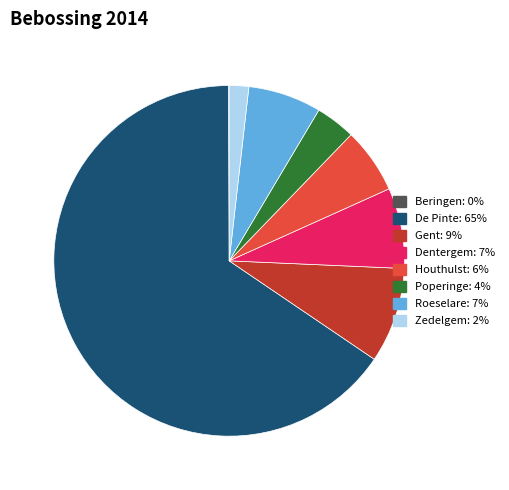

True or false: Roeselare: 7% accounts for 19% of the total.

False